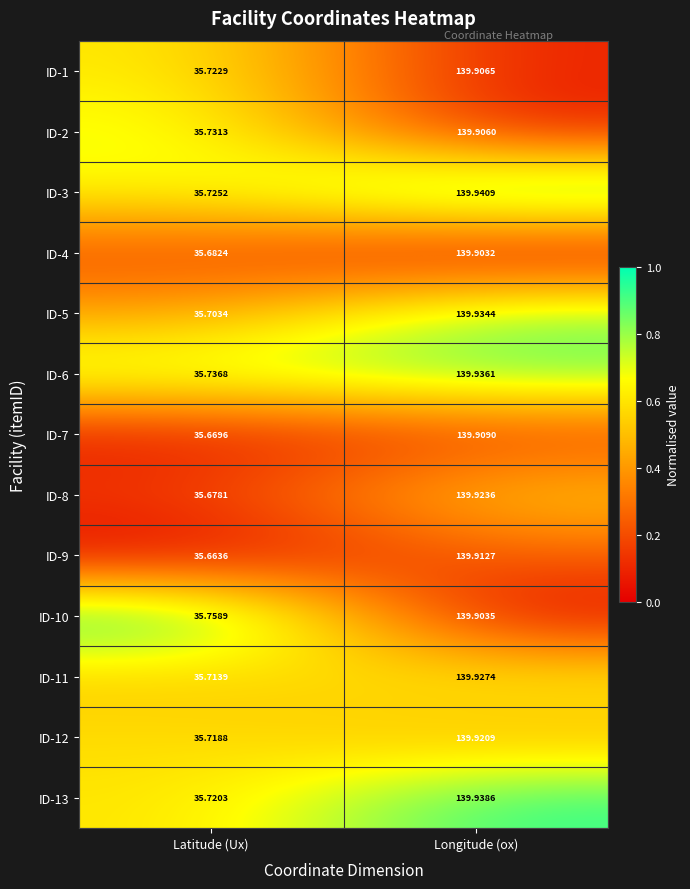

List the labels in order of ID-12 value, smallest first.

Latitude (Ux), Longitude (ox)